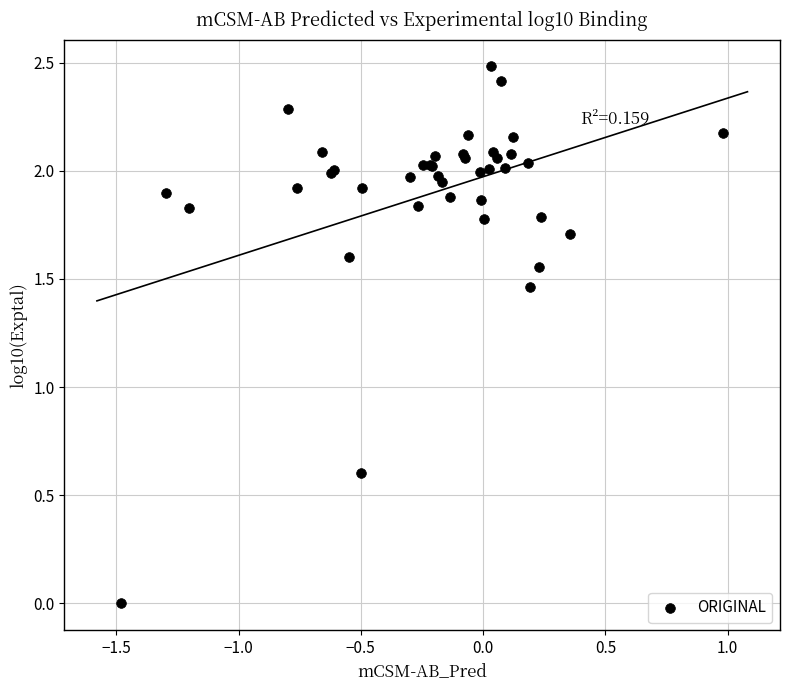

What Y value in the scatter plot is closest to 1?

0.6